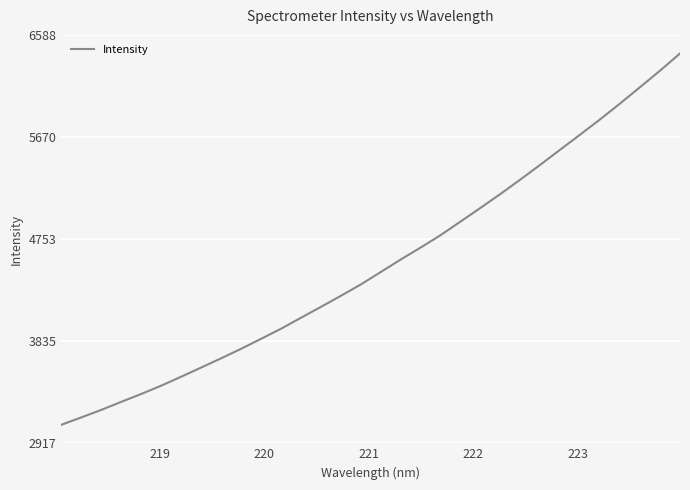

What is the average value?

4526.8